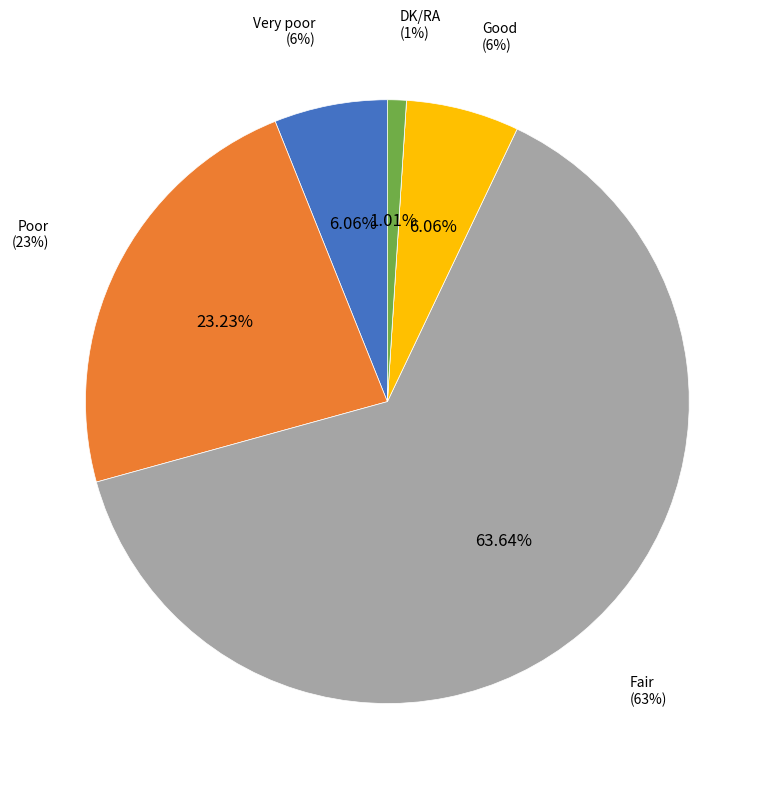

To the nearest percent, what is the combined percentage of Good and DK/RA?

7%